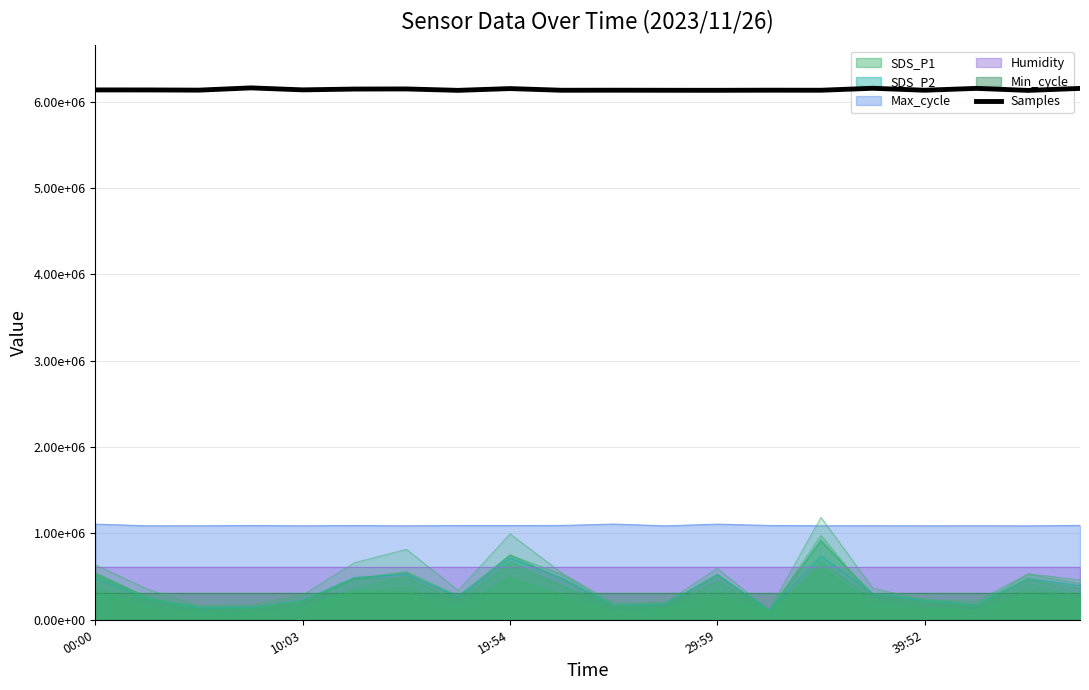

Approximately how many times larger is the value at 14 compared to 00:00?

1.0